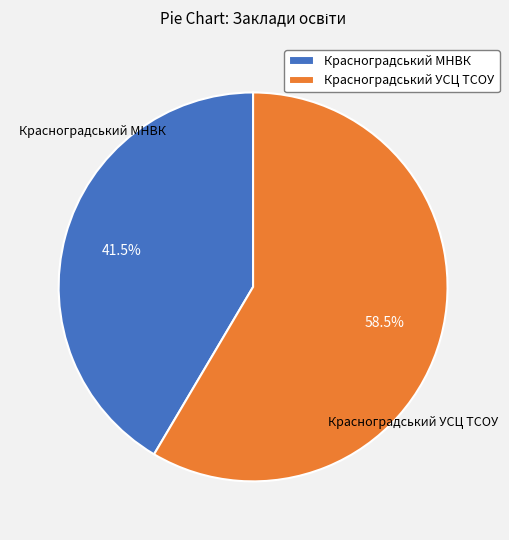

How many segments does this pie chart have?

2